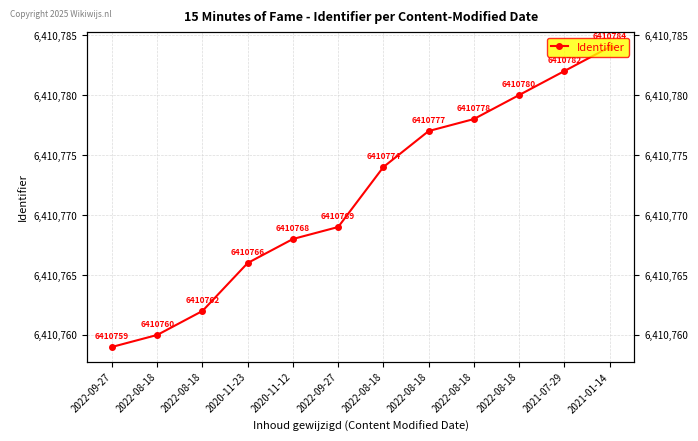

What is the difference between the values at 2021-01-14 and 2022-08-18?

6